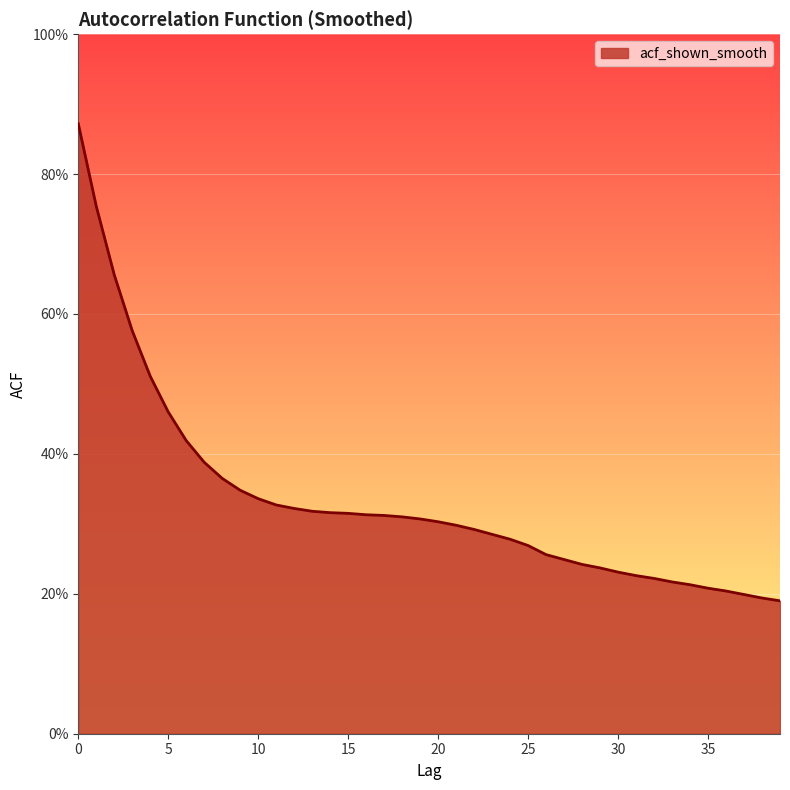

Is this an area chart (filled region under the line)?

Yes